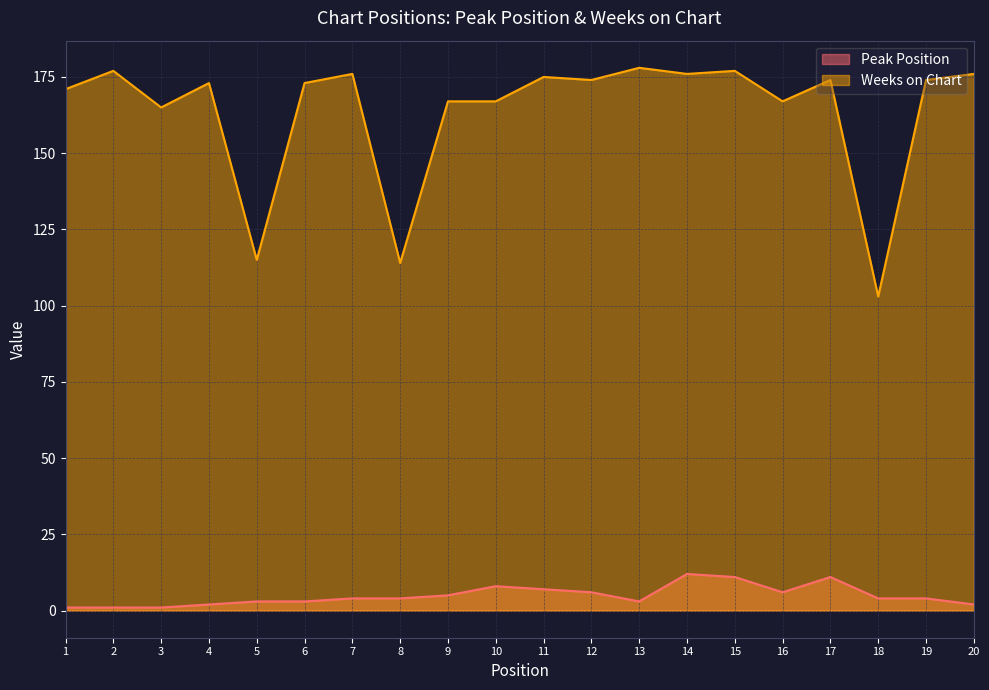

The Peak Position series shows 1 at 2. True or false?

True